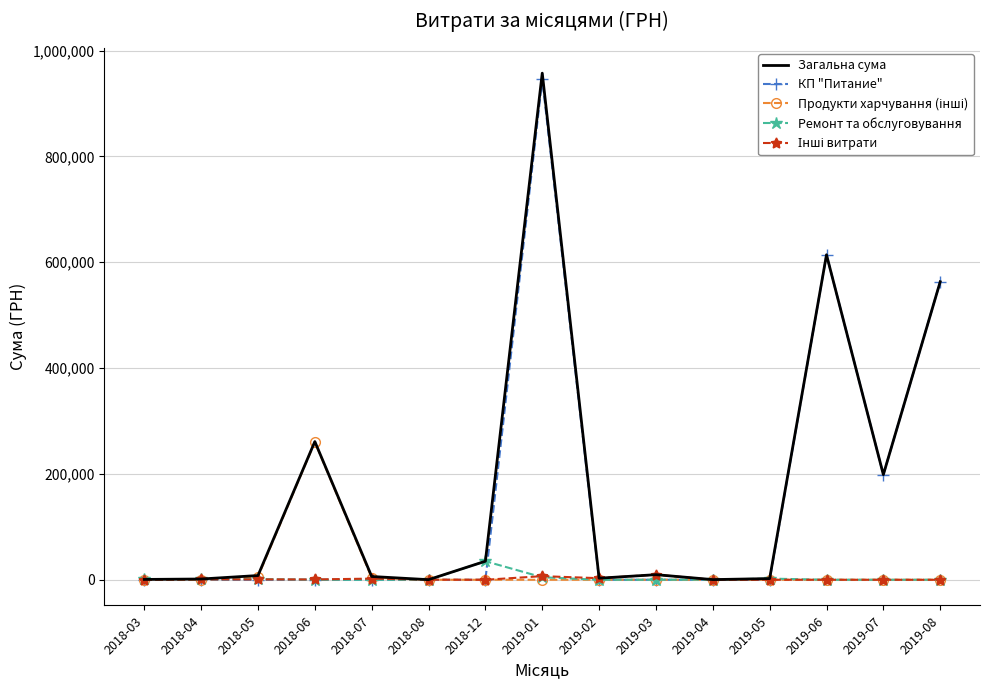

Is it true that КП "Питание" equals 563071.8 at 2019-08?

True